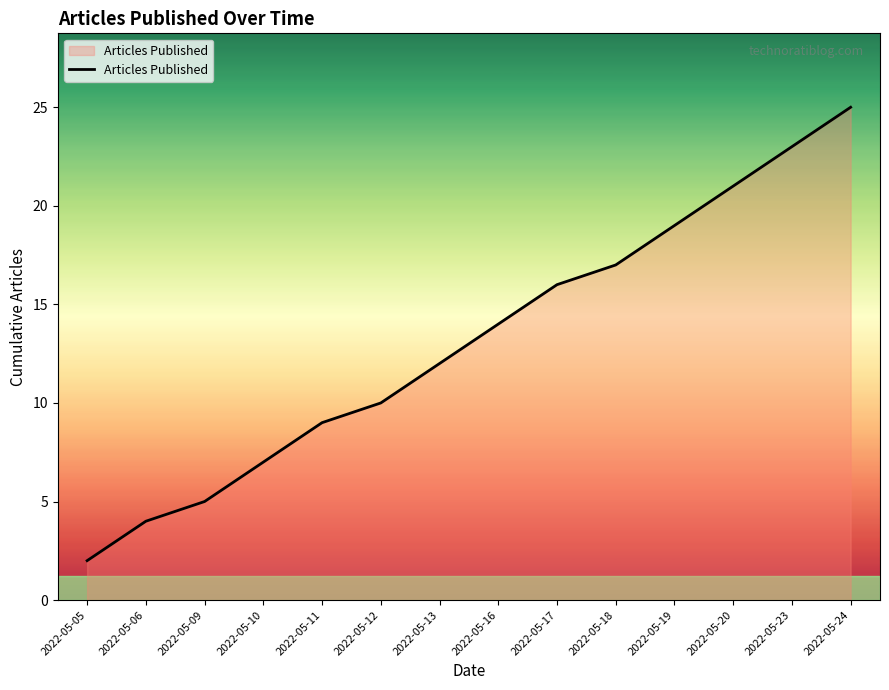

Does the chart display data point markers on the line(s)?

No